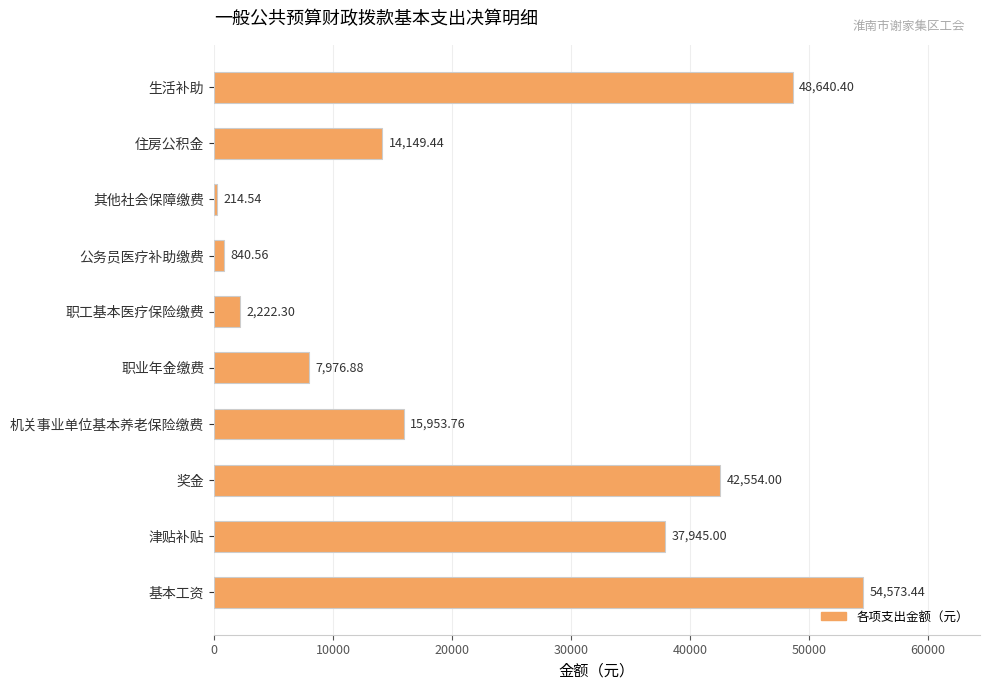

What is the difference between the maximum and minimum values?

54358.9